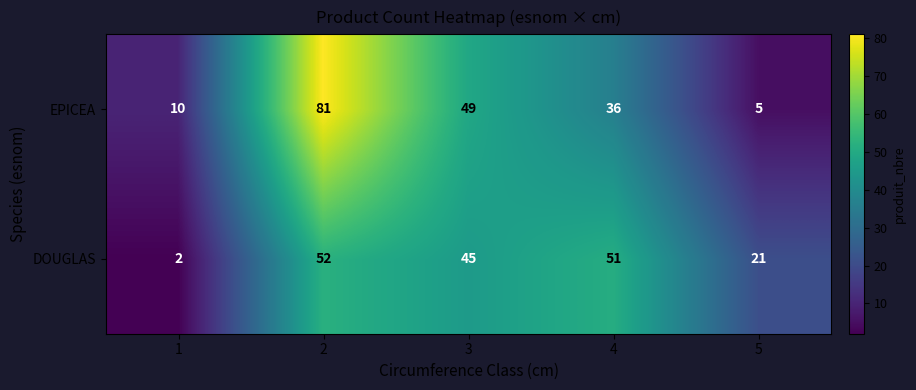

List the series in order of their peak value, lowest first.

DOUGLAS, EPICEA